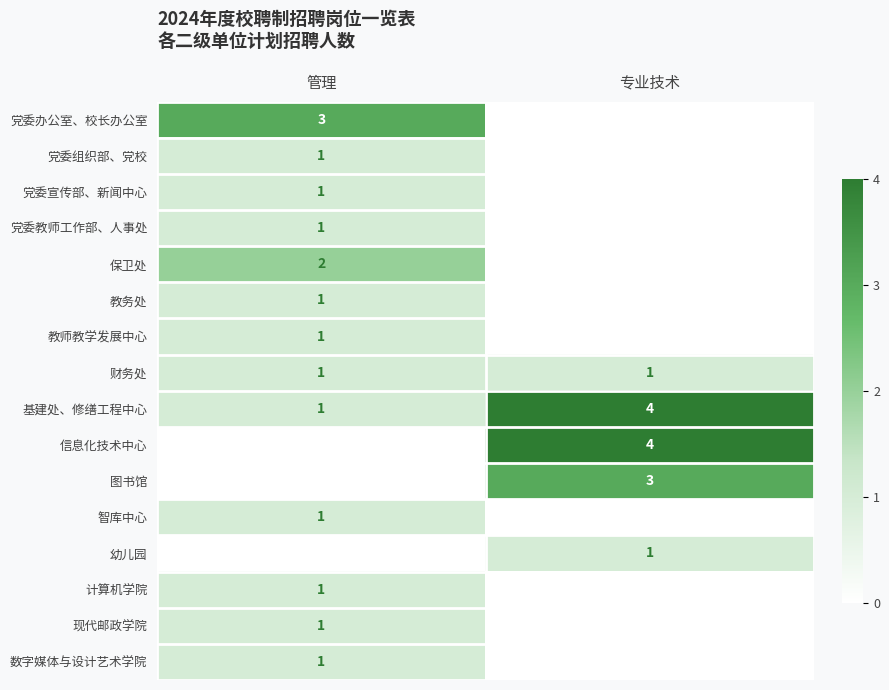

Count the 基建处、修缮工程中心 values in the range 1 to 4.

2